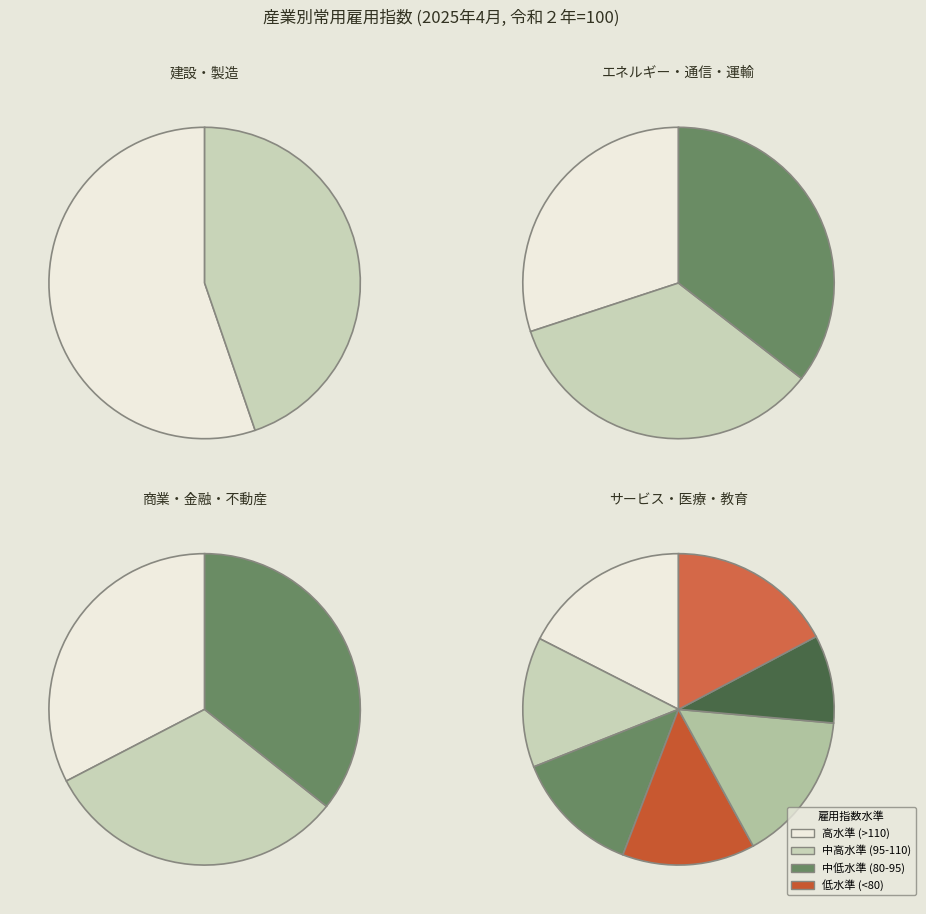

The サービス業（他に分類されないもの） slice represents 14% of the pie. True or false?

False